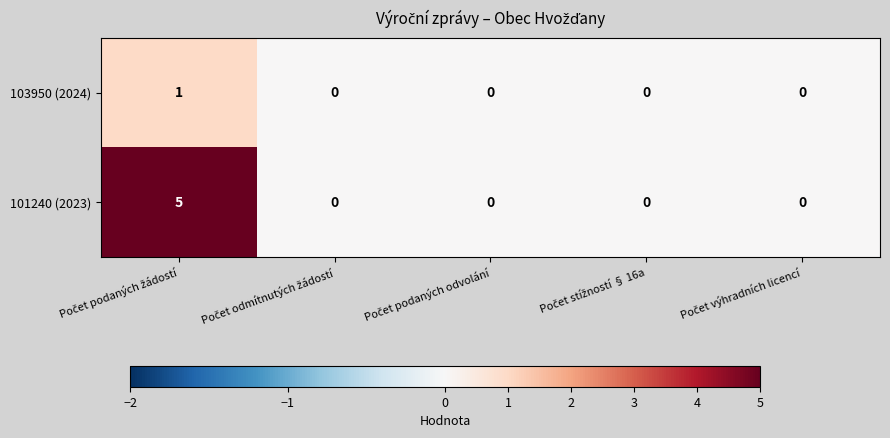

Reading right to left, transcribe all the data shown in this chart.

103950 (2024): 0	0	0	0	1
101240 (2023): 0	0	0	0	5